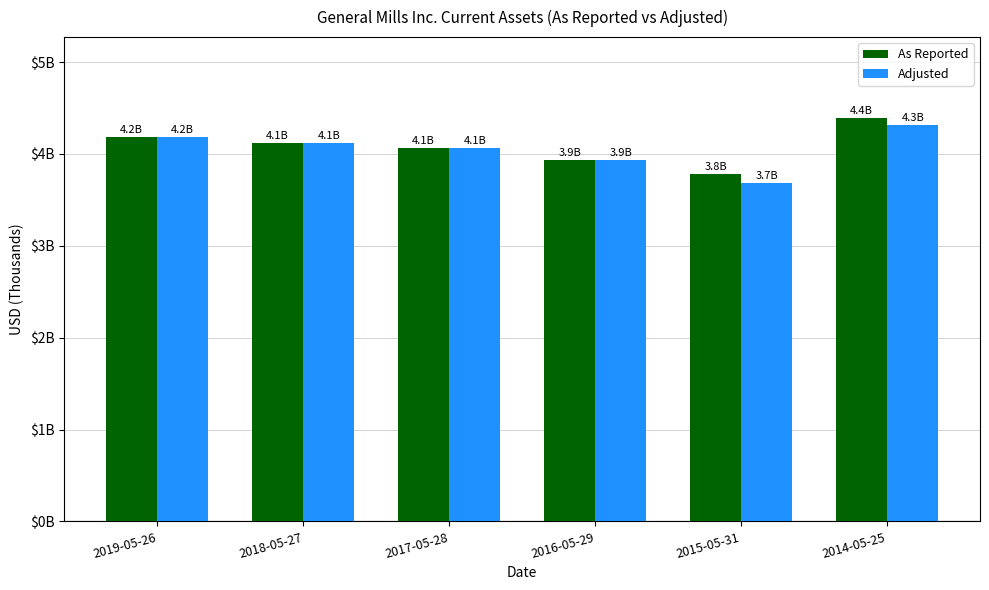

The value of Adjusted at 2014-05-25 is 6944255. True or false?

False